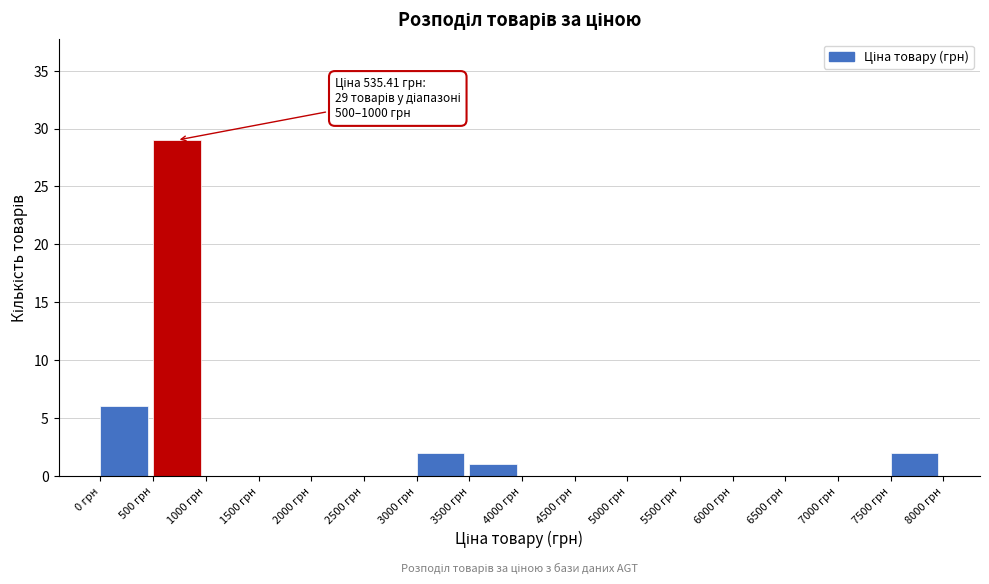

Over which range of the x-axis is the bar tallest?

500 to 1000